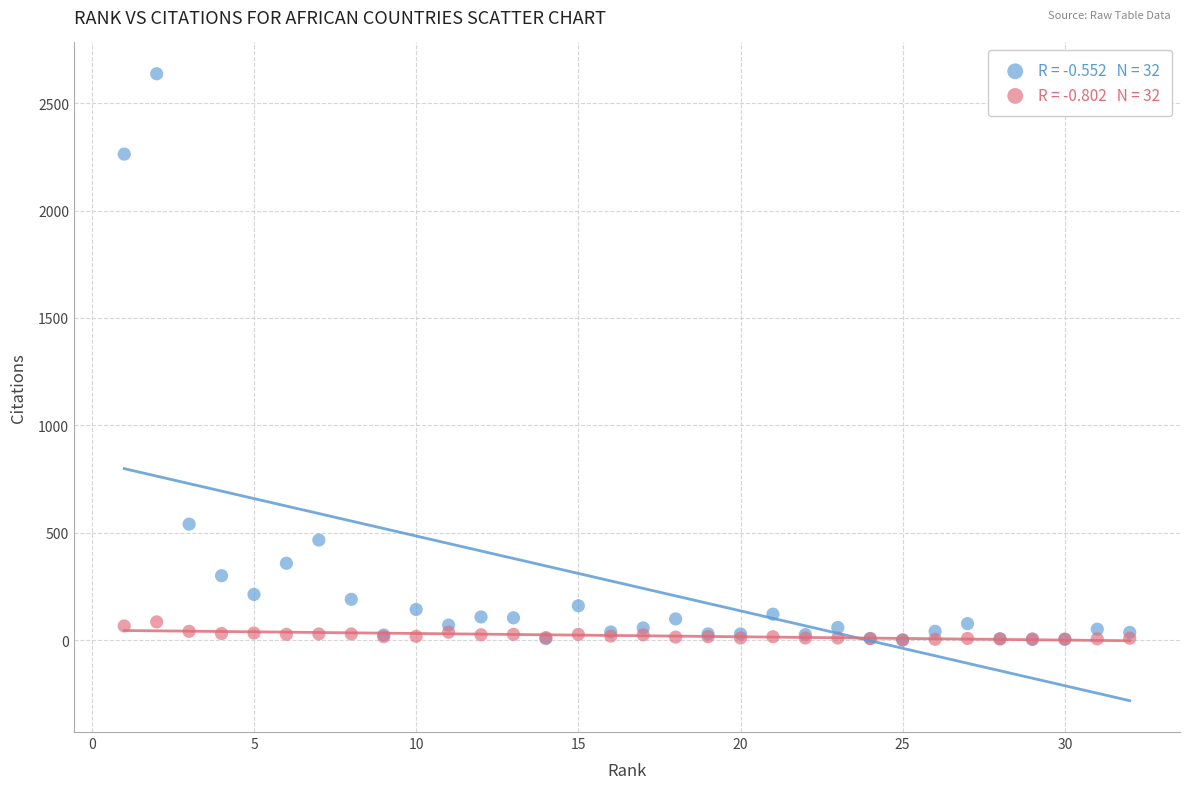

Across all series, what Y value is closest to 1319?

540